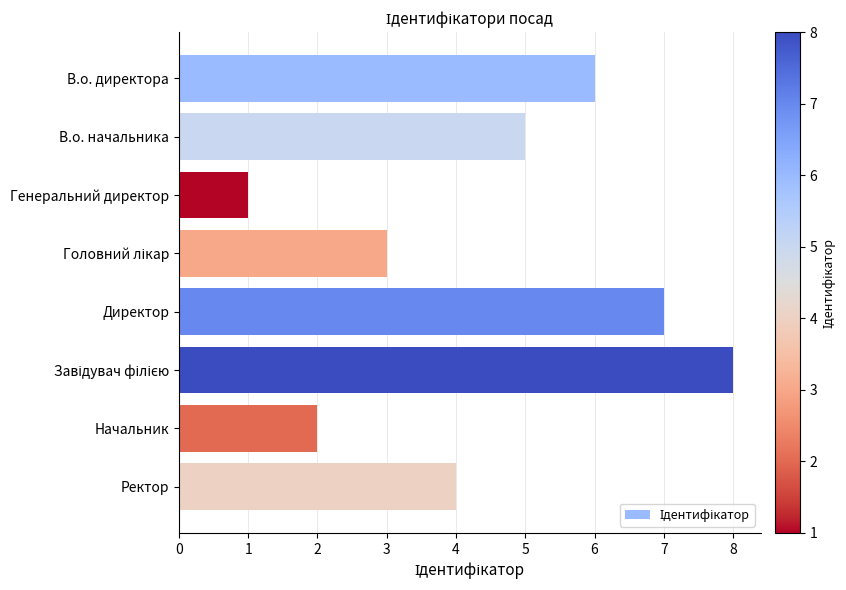

What position from the top is Ректор?

8